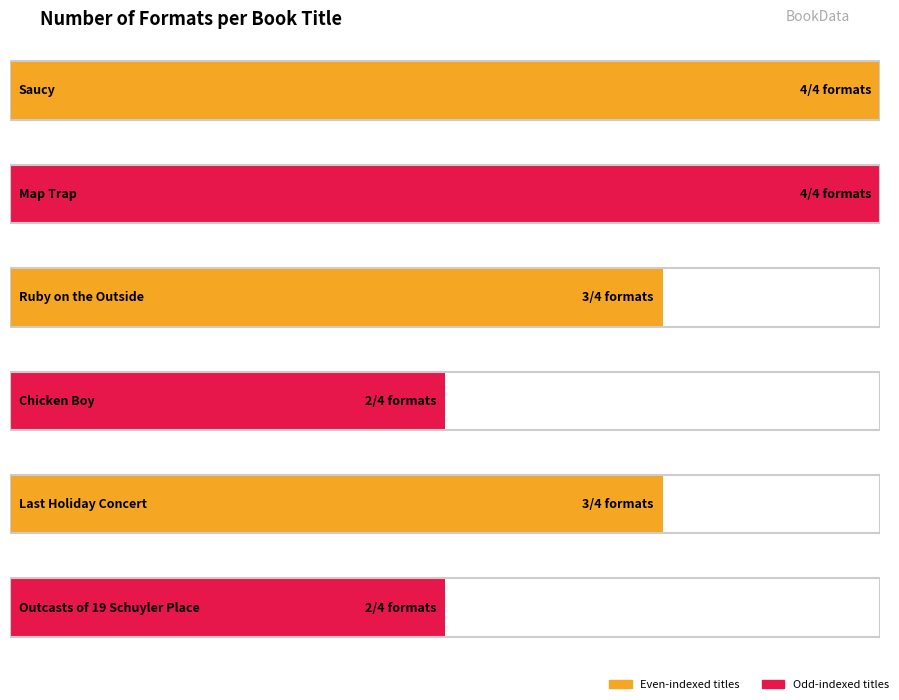

The value at Chicken Boy is 2. True or false?

True